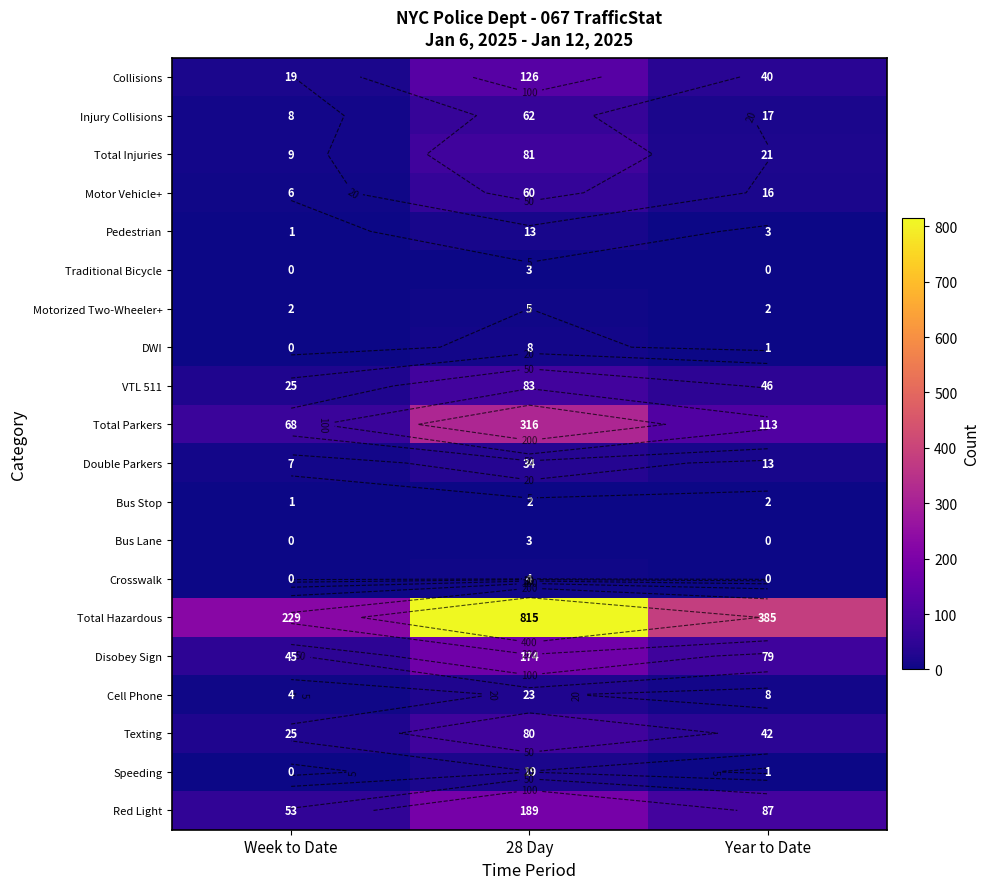

Is it true that Speeding equals 10 at 28 Day?

False